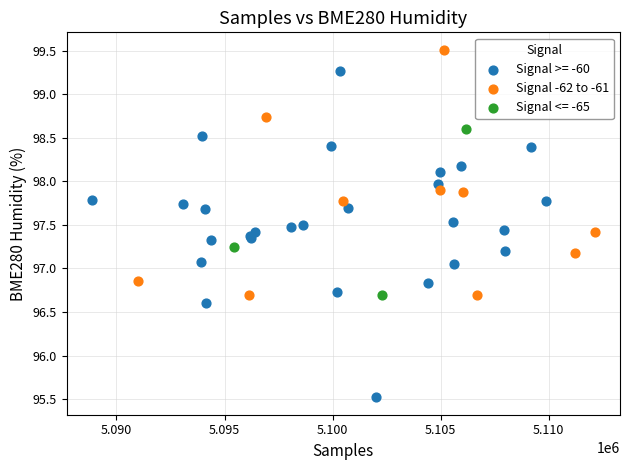

Which series has the largest Y range (max minus min)?

Signal >= -60